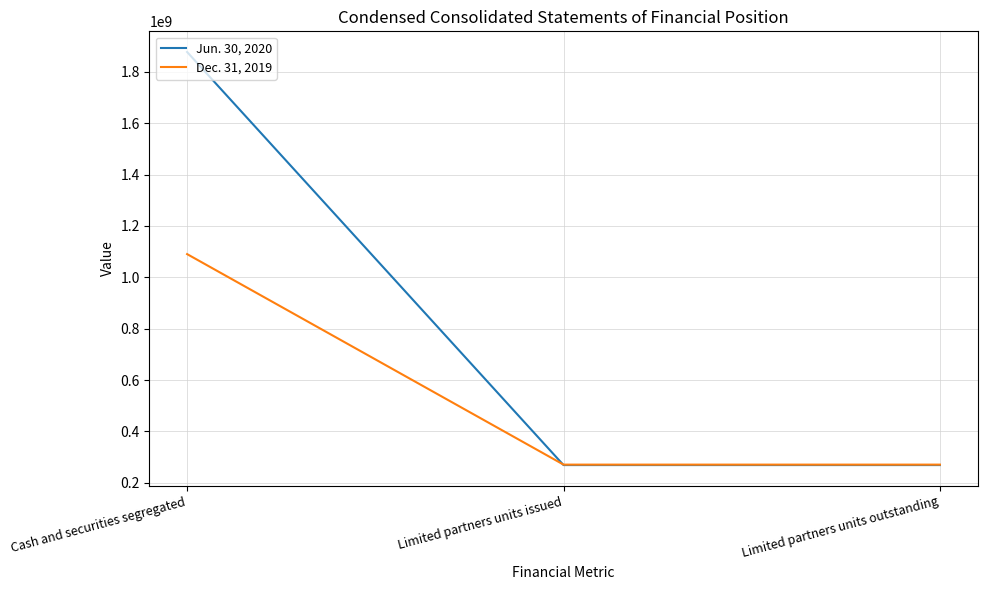

What is the highest value of the Dec. 31, 2019 series?

1090443000